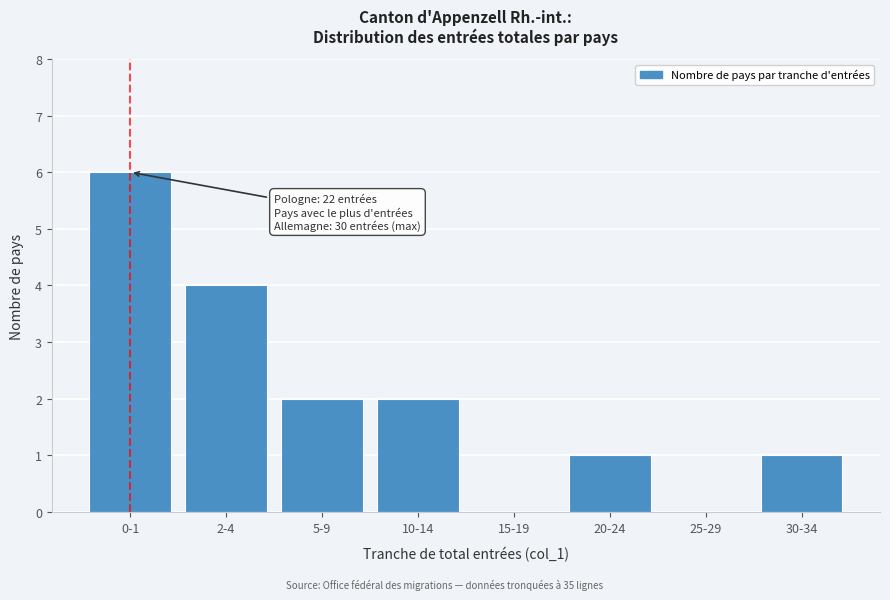

Reading left to right, extract all data points from this chart.

0-1=6	2-4=4	5-9=2	10-14=2	15-19=0	20-24=1	25-29=0	30-34=1